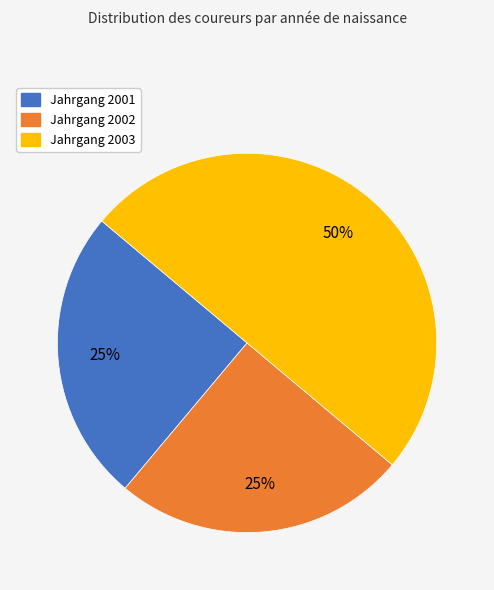

Approximately how many times larger is the value at Jahrgang 2001 compared to Jahrgang 2002?

1.0